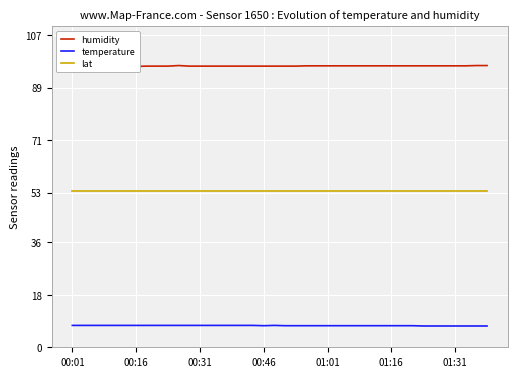

Is it true that humidity equals 47.7 at 00:01?

False